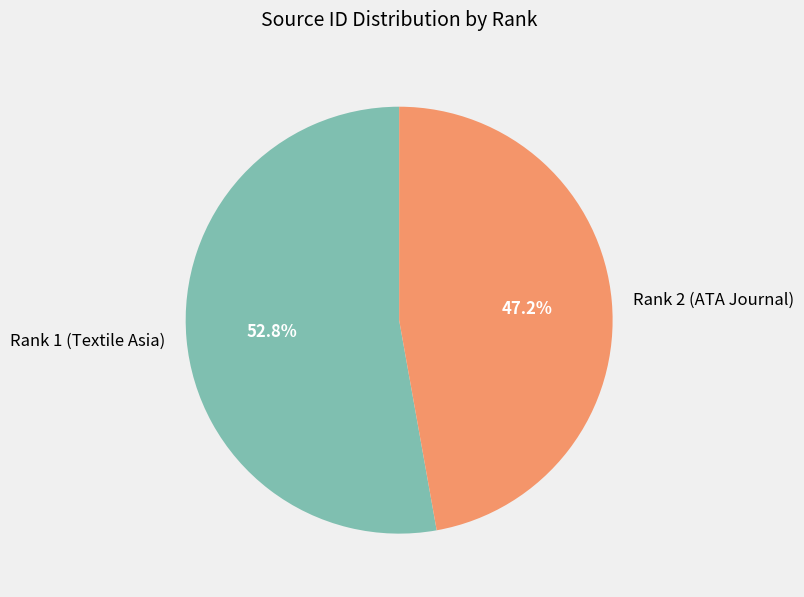

Rank the categories by value from highest to lowest.

Rank 1 (Textile Asia), Rank 2 (ATA Journal)